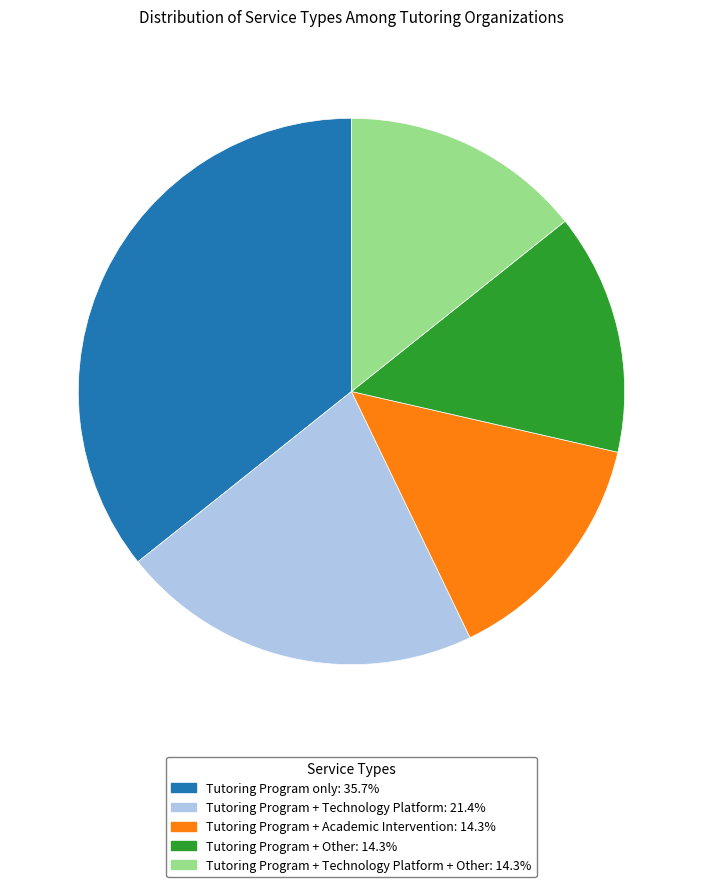

Is there any slice that represents more than half of the pie?

No